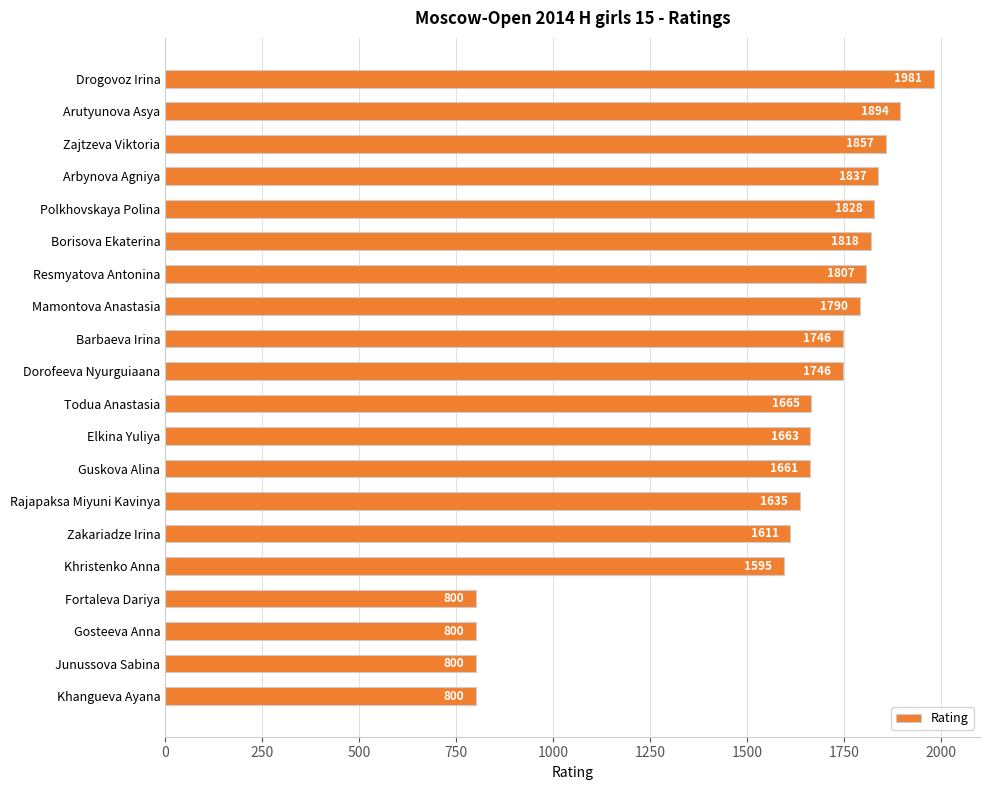

What is the average value?

1567